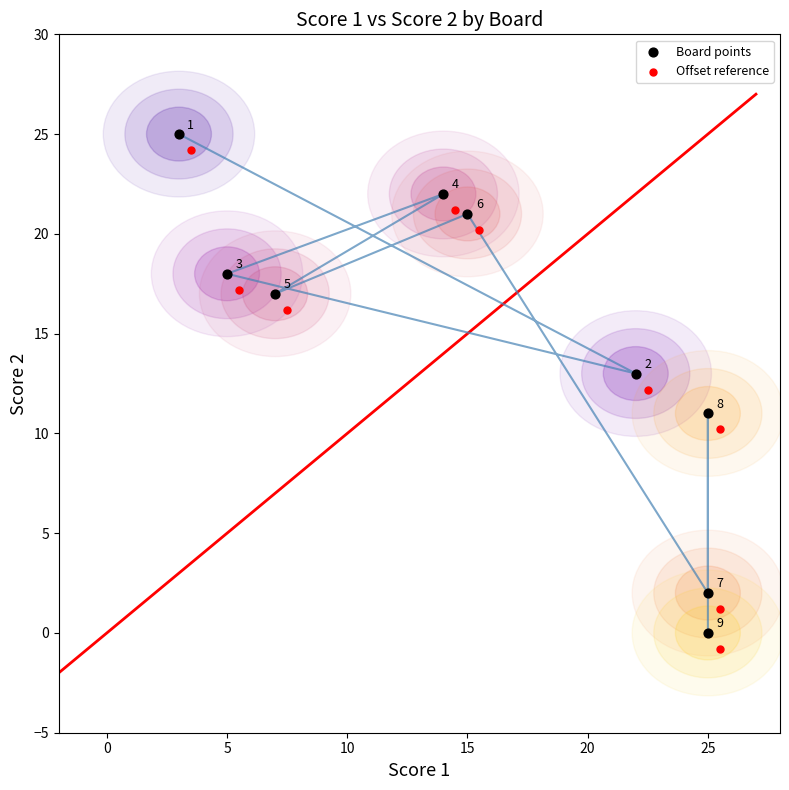

What are all the series names shown in the legend?

Board points, Offset reference